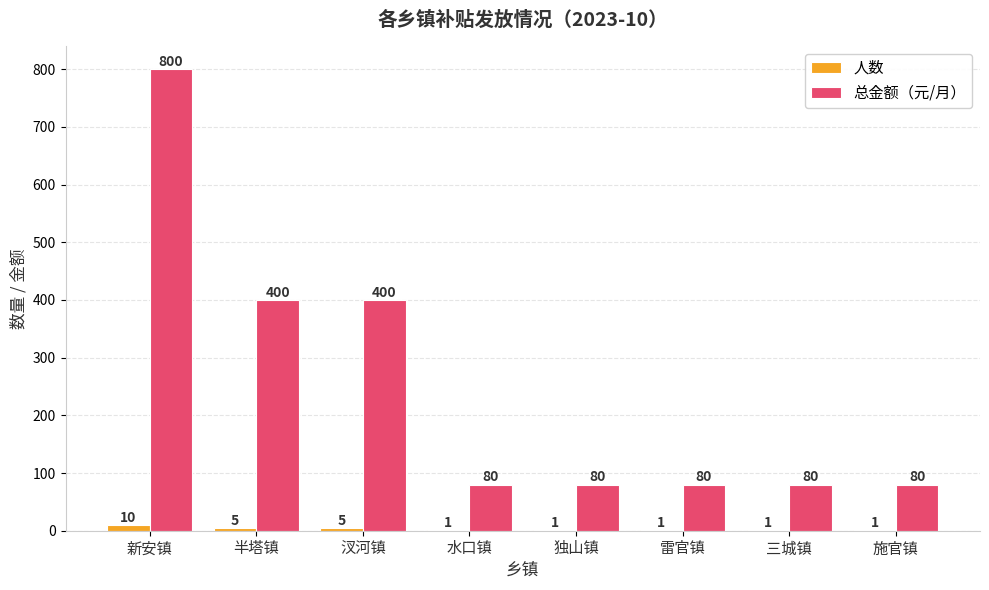

Reading left to right, extract all data points from this chart.

人数: 新安镇=10	半塔镇=5	汊河镇=5	水口镇=1	独山镇=1	雷官镇=1	三城镇=1	施官镇=1
总金额（元/月）: 新安镇=800	半塔镇=400	汊河镇=400	水口镇=80	独山镇=80	雷官镇=80	三城镇=80	施官镇=80